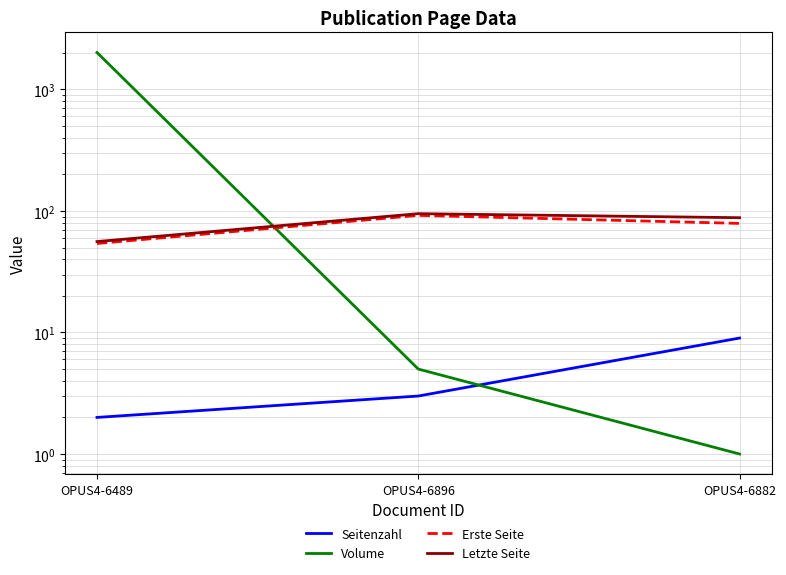

What is the sum of the Erste Seite values at OPUS4-6896 and OPUS4-6489?

146